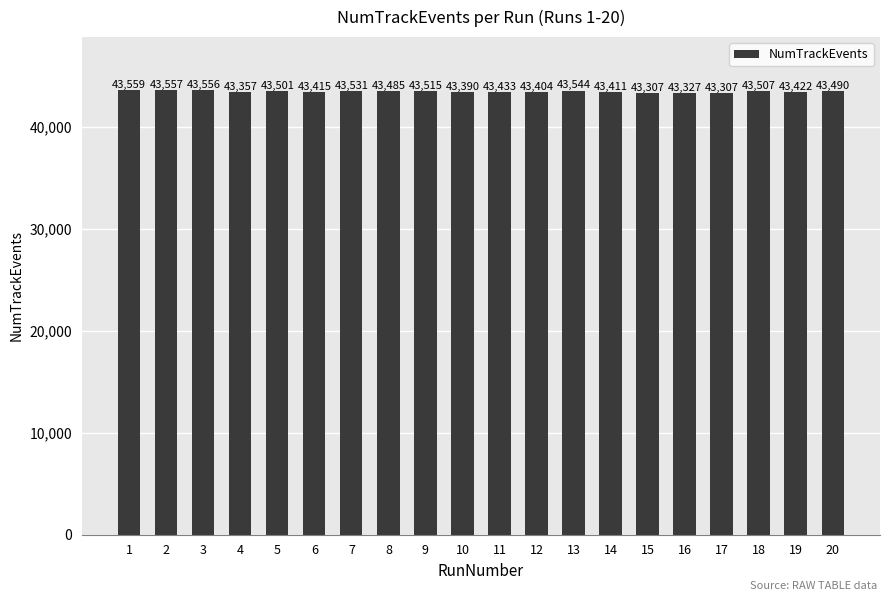

Which has a higher value, 7 or 15?

7